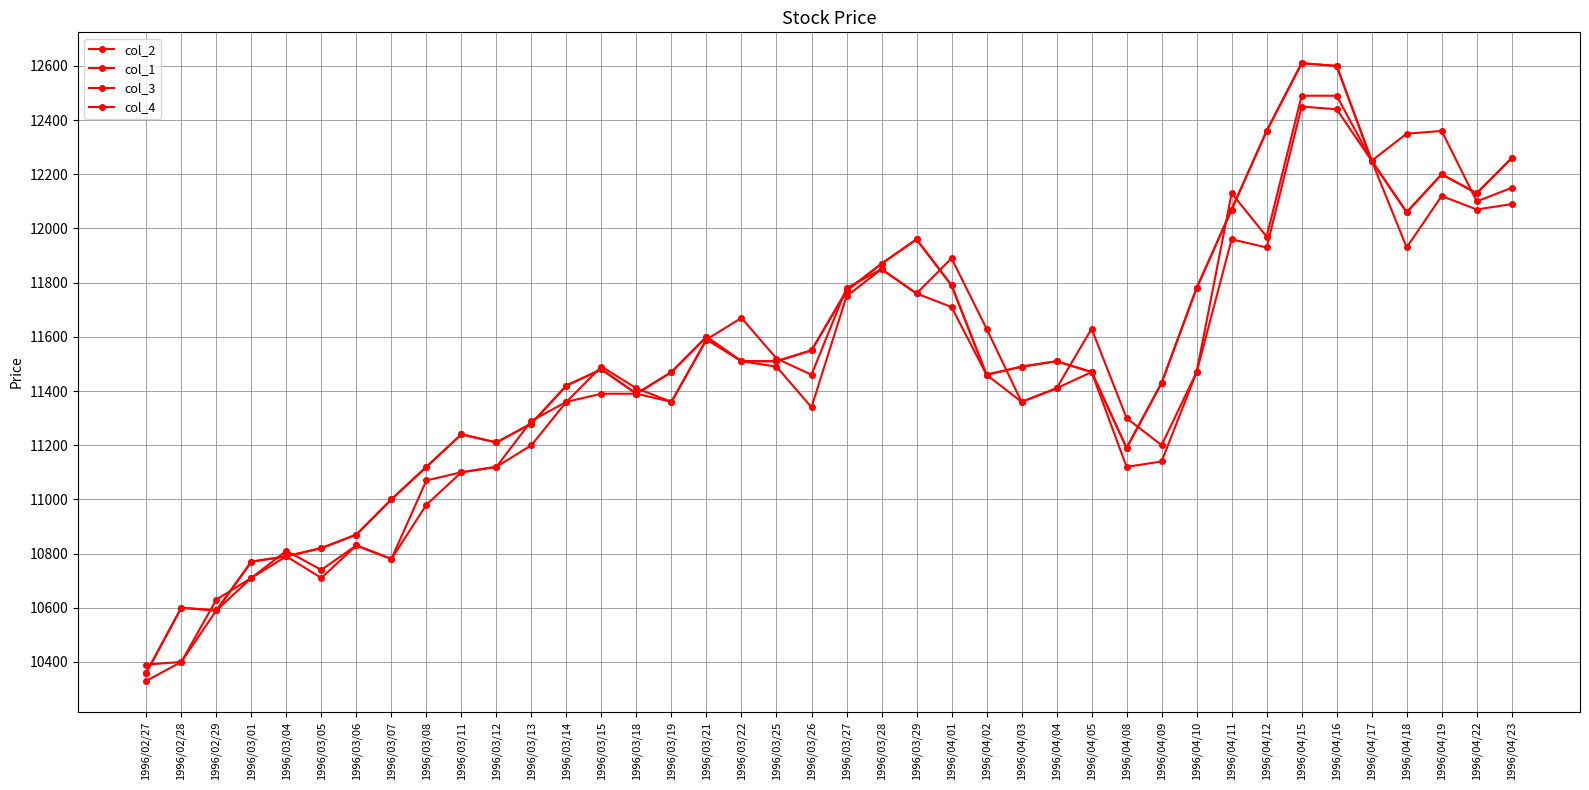

How many values in the col_4 series exceed 11490?

19